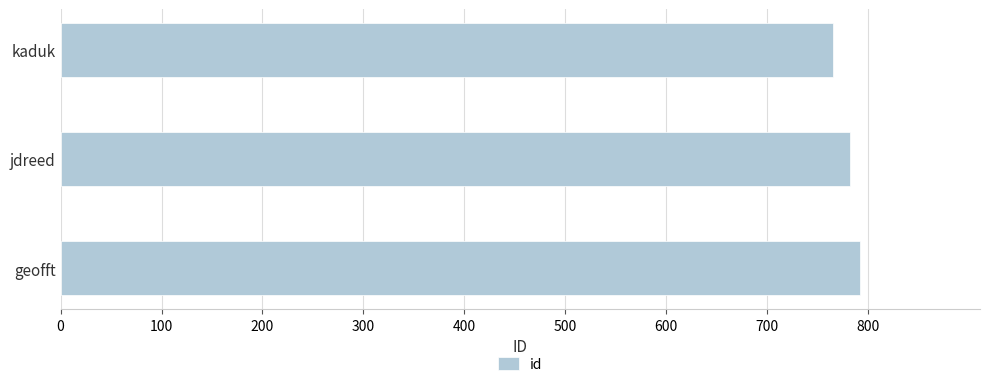

What is the sum of all values?

2339